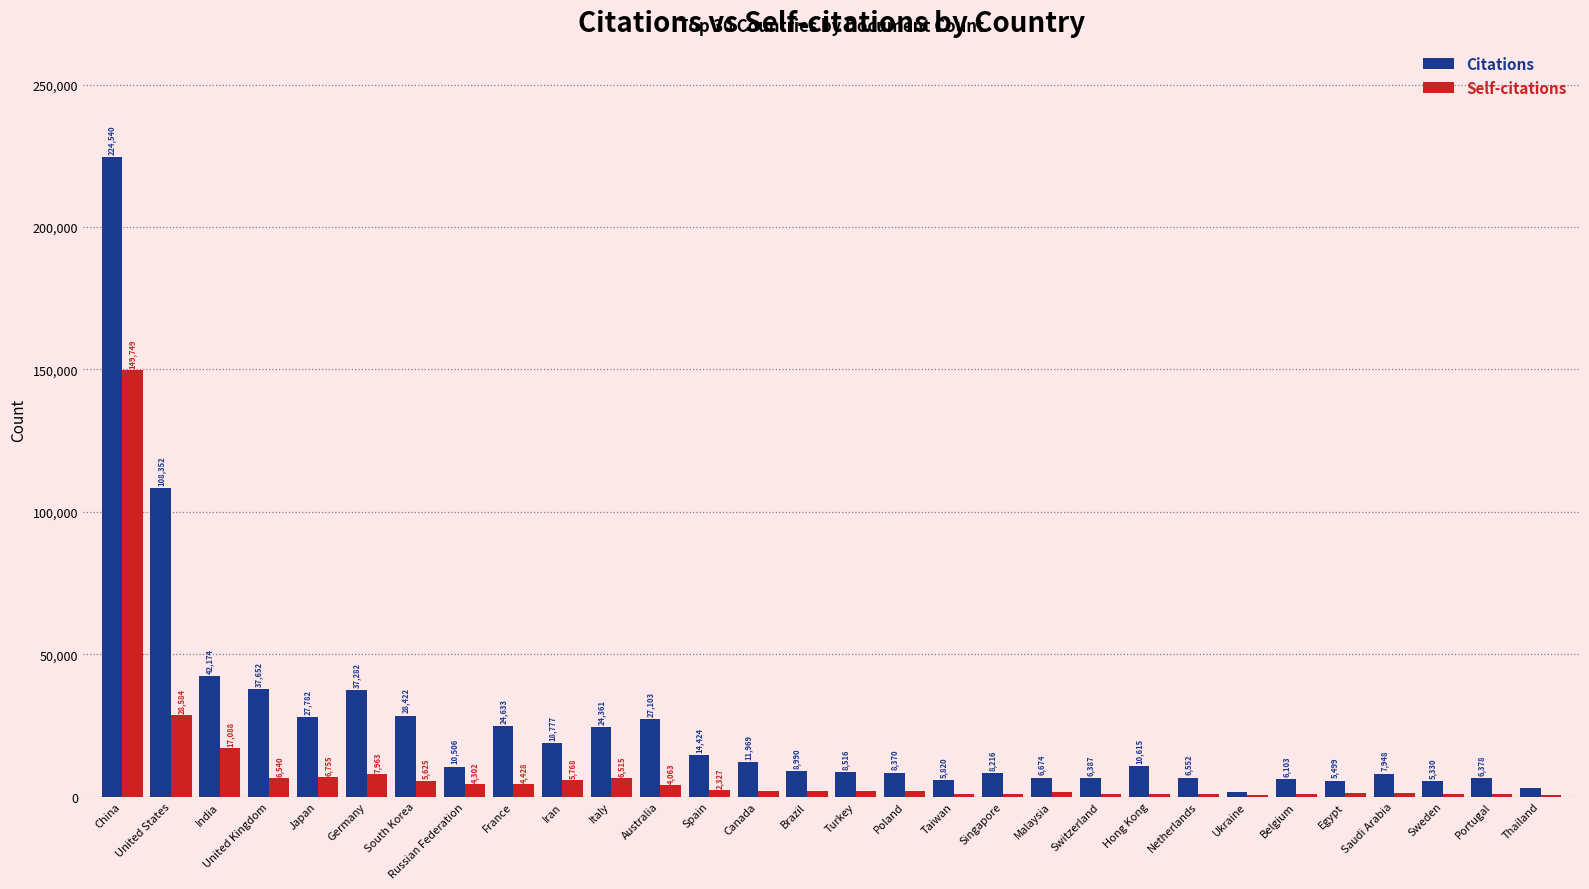

What is the highest value of the Self-citations series?

149749